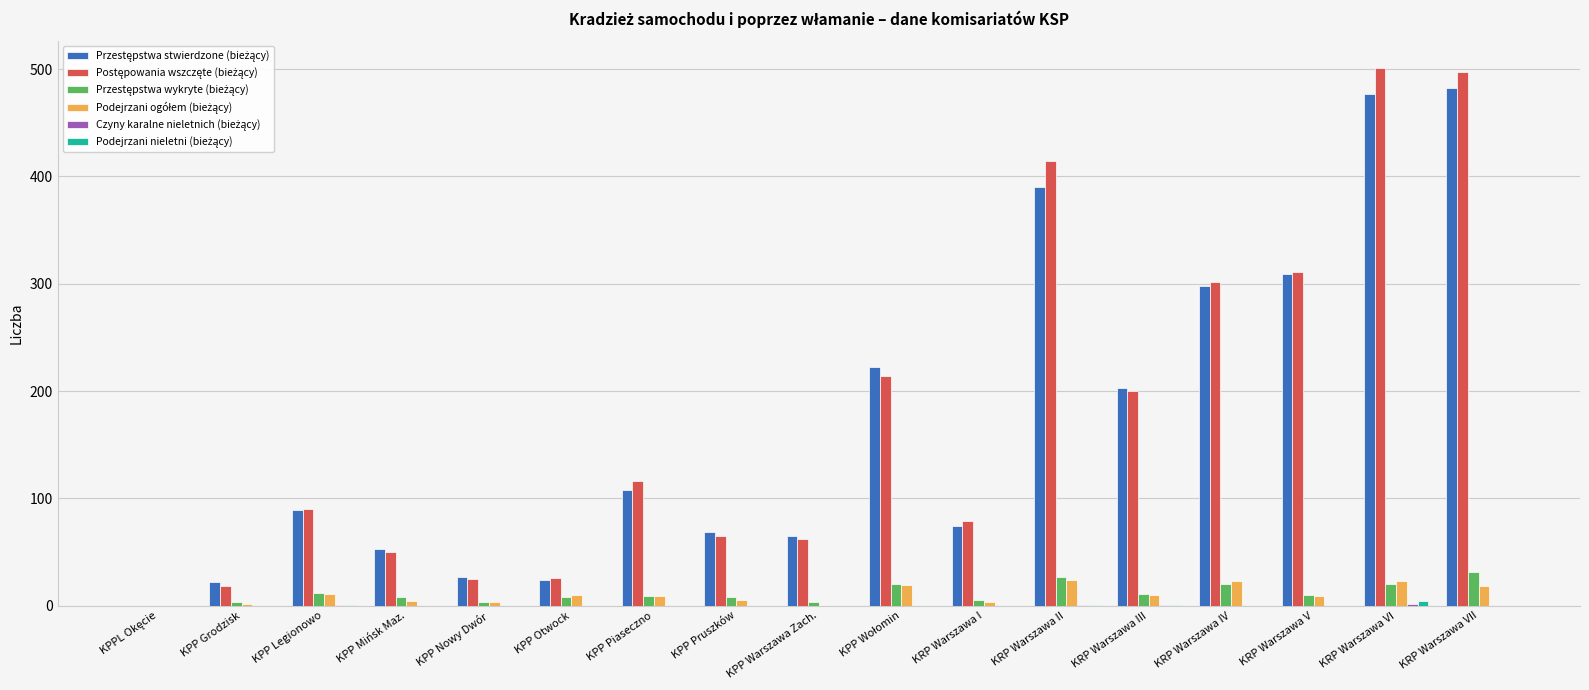

Which series changed the most between KPP Grodzisk and KRP Warszawa V?

Postępowania wszczęte (bieżący)